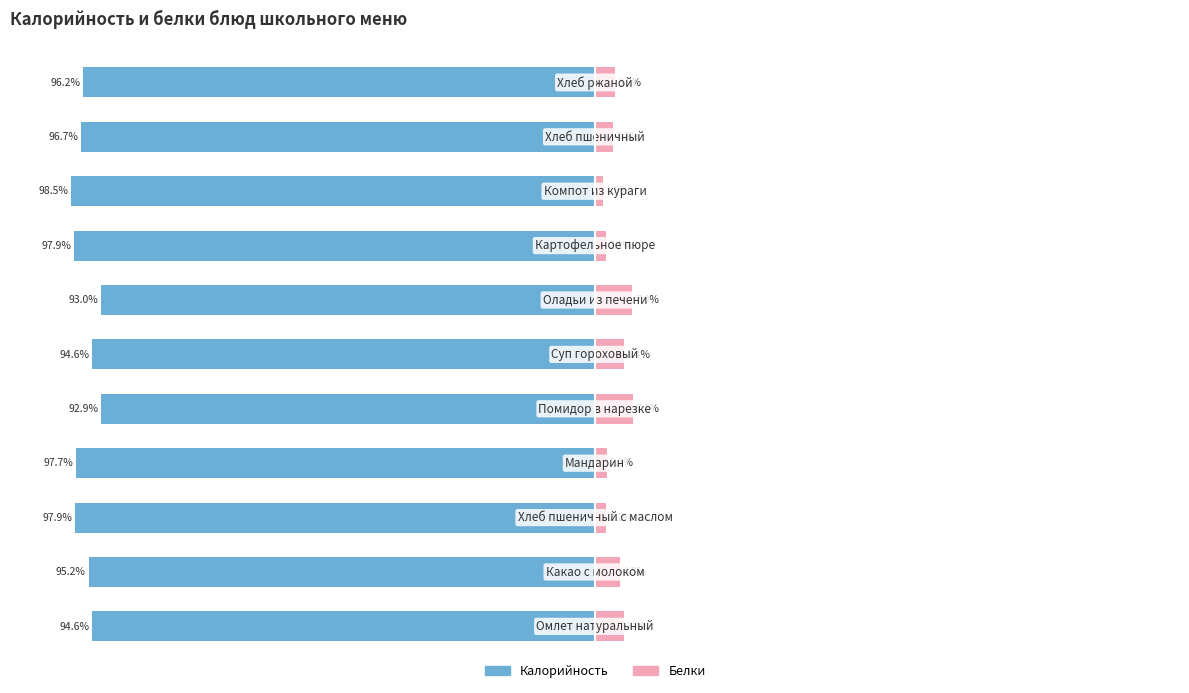

How many data points in Калорийность are less than -96?

6